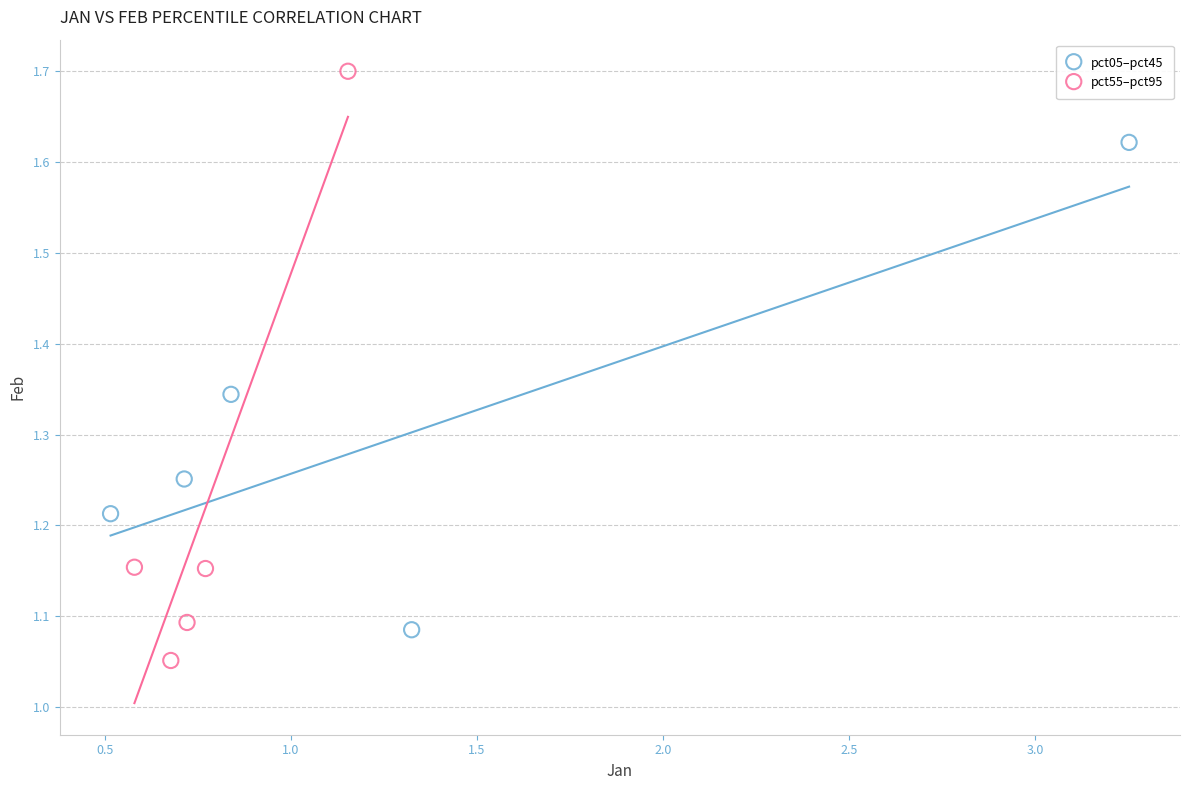

Which series has the widest spread of Y values?

pct55–pct95